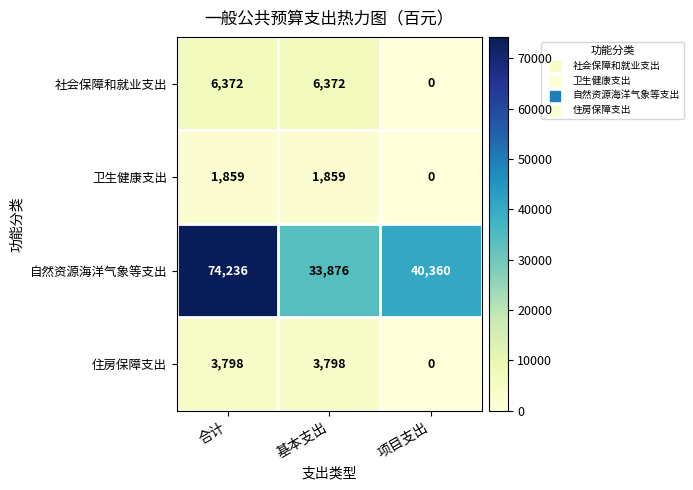

Which series has the widest spread of values?

自然资源海洋气象等支出